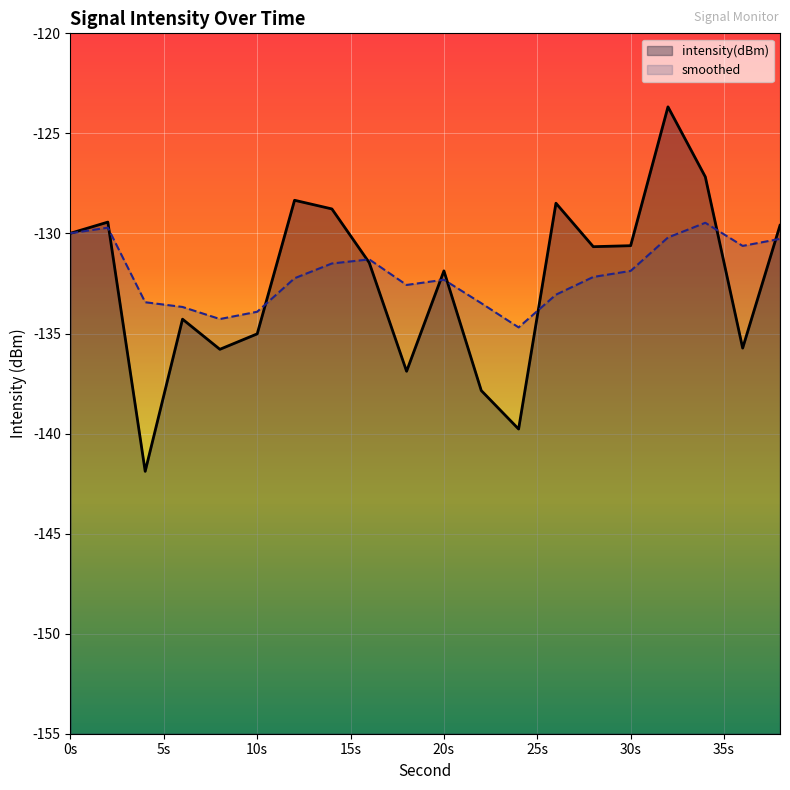

What is the smallest value displayed?

-141.9